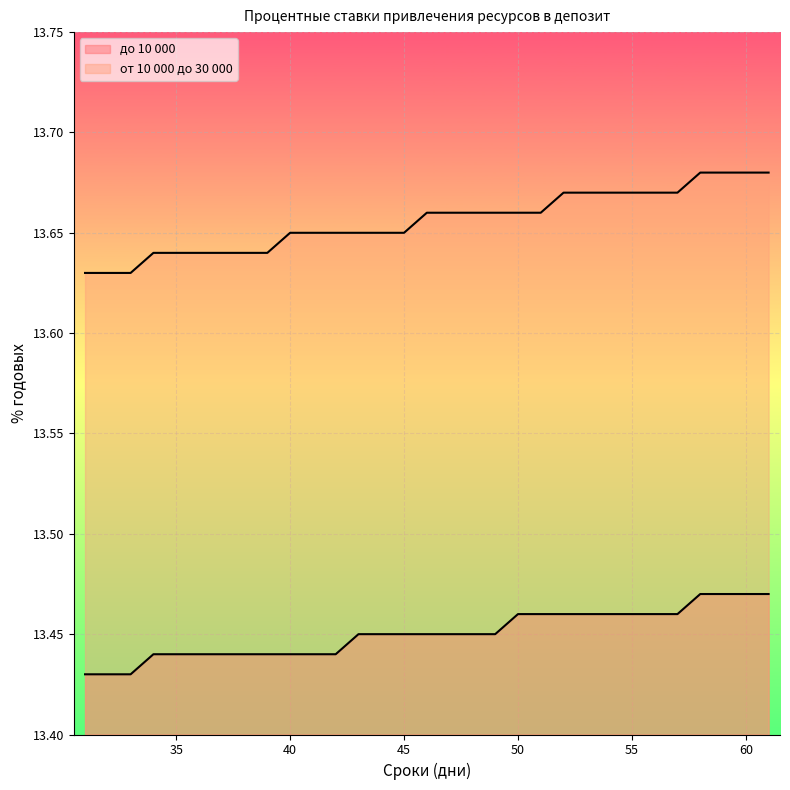

How many lines are shown in the chart?

2